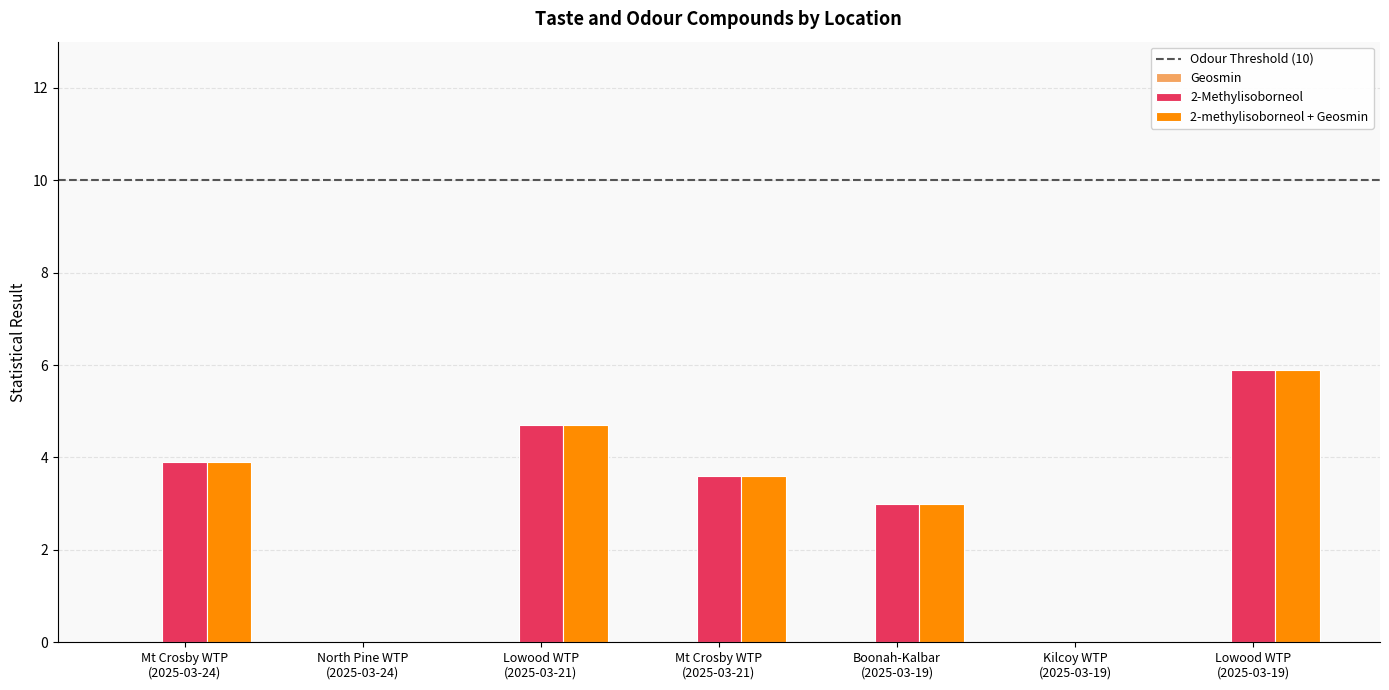

What is the maximum value for 2-methylisoborneol + Geosmin?

5.9